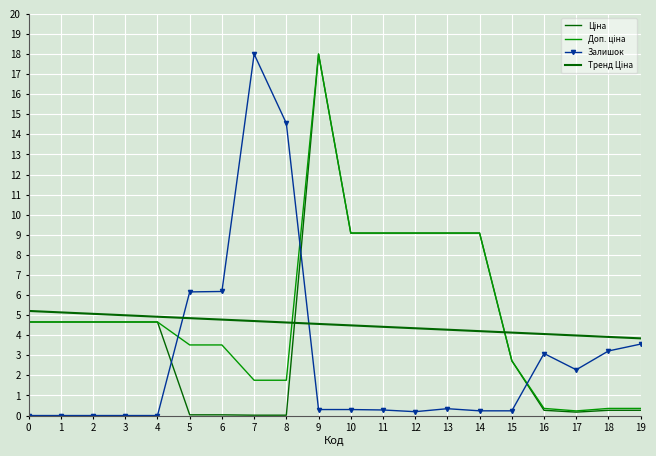

Between 9 and 14, which series saw the biggest shift?

Ціна